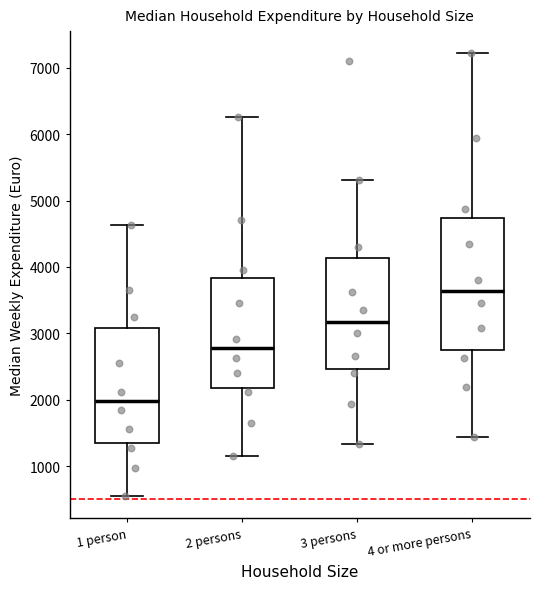

Reading left to right, read every box against the y-axis: the position of its median line, the range the box covers, and the ends of its whiskers. The values are not printed on the chart, so give them approximately, as read against the axis.

1 person: median 2000, box 1300 to 3100, whiskers 500 to 4600
2 persons: median 2800, box 2200 to 3800, whiskers 1100 to 6300
3 persons: median 3200, box 2500 to 4100, whiskers 1300 to 5300
4 or more persons: median 3600, box 2700 to 4700, whiskers 1400 to 7200